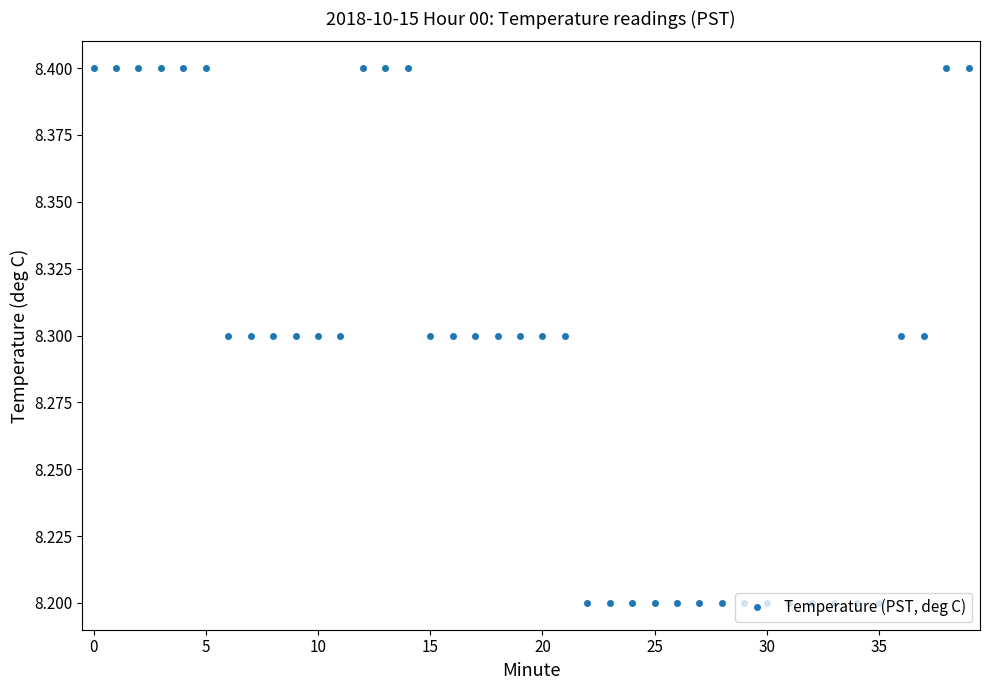

What is the greatest value displayed?

8.4